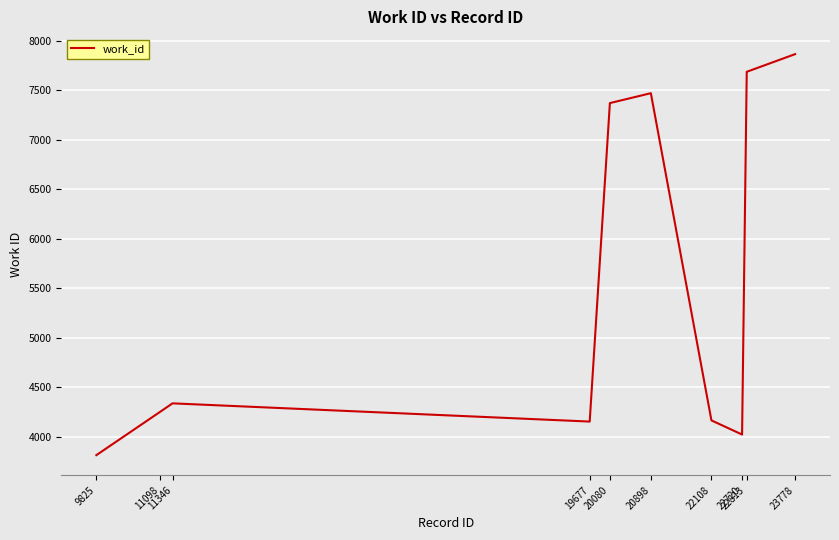

Which has a higher value, 20080 or 20898?

20898